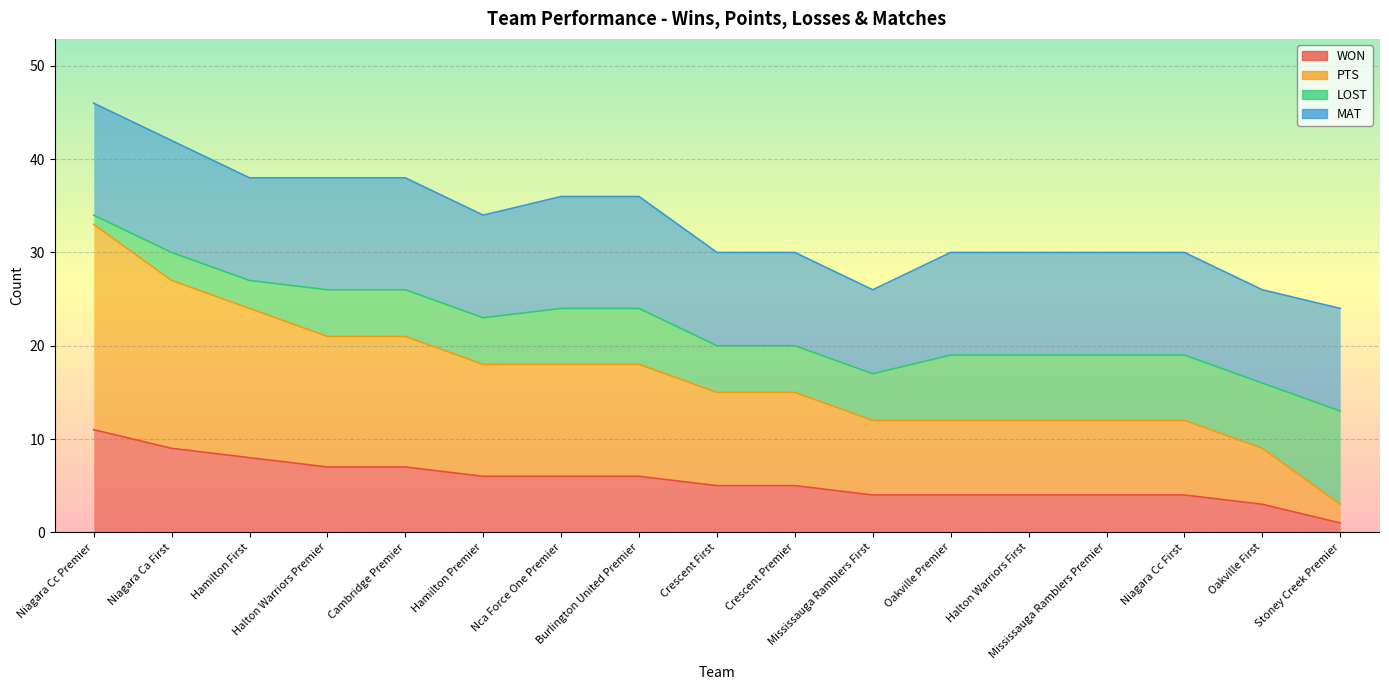

Is the value of PTS at Niagara Ca First greater than the value of WON at Halton Warriors First?

Yes